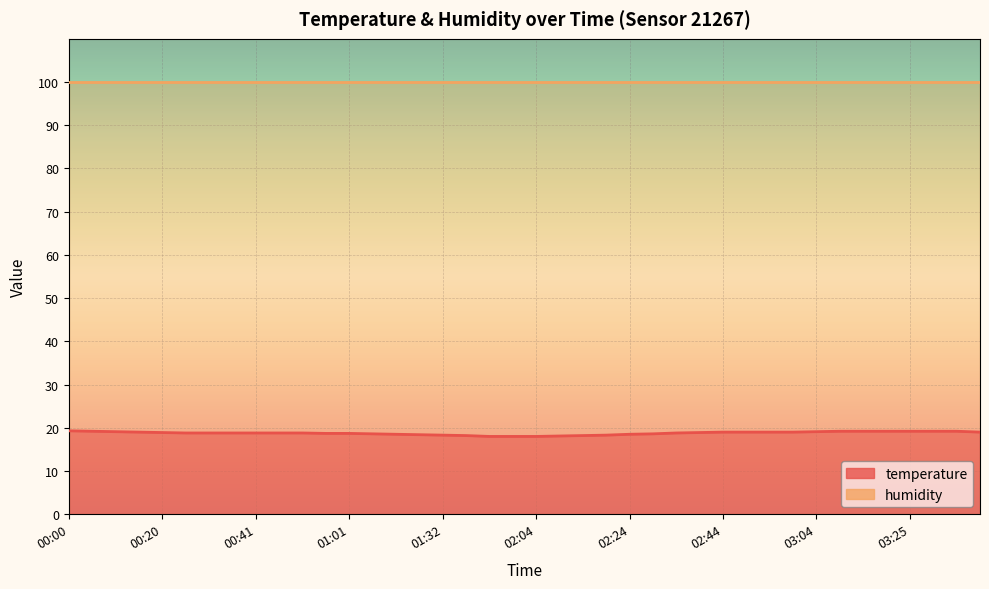

Reading left to right, what are all the values shown in this chart?

00:00=19.3	00:05=19.2	00:10=19.1	00:15=19.0	00:20=18.9	00:26=18.8	00:31=18.8	00:36=18.8	00:41=18.8	00:46=18.8	00:51=18.8	00:56=18.7	01:01=18.7	01:06=18.6	01:11=18.5	01:16=18.4	01:32=18.3	01:38=18.2	01:48=18.0	01:58=18.0	02:04=18.0	02:09=18.1	02:14=18.2	02:19=18.3	02:24=18.5	02:29=18.6	02:34=18.8	02:39=18.9	02:44=19.0	02:49=19.0	02:54=19.0	02:59=19.0	03:04=19.1	03:09=19.2	03:14=19.2	03:20=19.2	03:25=19.2	03:30=19.2	03:35=19.2	03:40=19.0